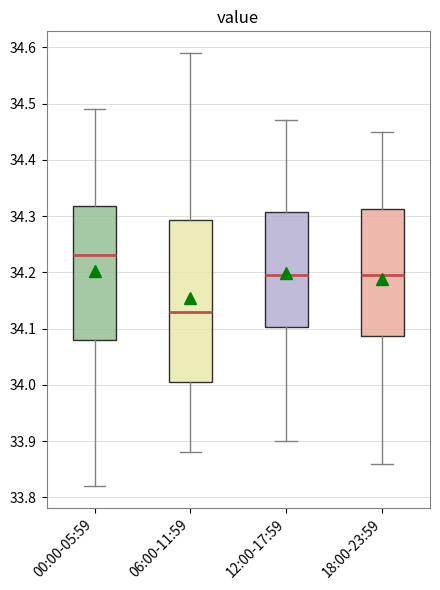

Reading left to right, transcribe this box plot: for each box, give where its median line is, the range the box spans, and where its two whiskers end, as read against the y-axis. The values are not printed on the chart, so give them approximately, as read against the axis.

00:00-05:59: median 34.23, box 34.08 to 34.32, whiskers 33.82 to 34.49
06:00-11:59: median 34.13, box 34.01 to 34.29, whiskers 33.88 to 34.59
12:00-17:59: median 34.20, box 34.10 to 34.31, whiskers 33.90 to 34.47
18:00-23:59: median 34.20, box 34.09 to 34.31, whiskers 33.86 to 34.45